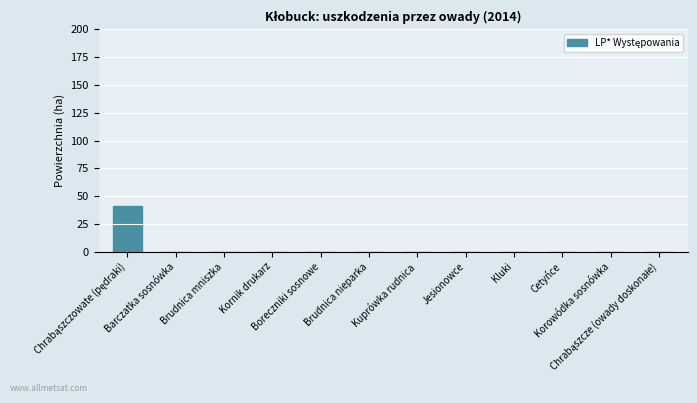

What is the sum of all values?

41.4